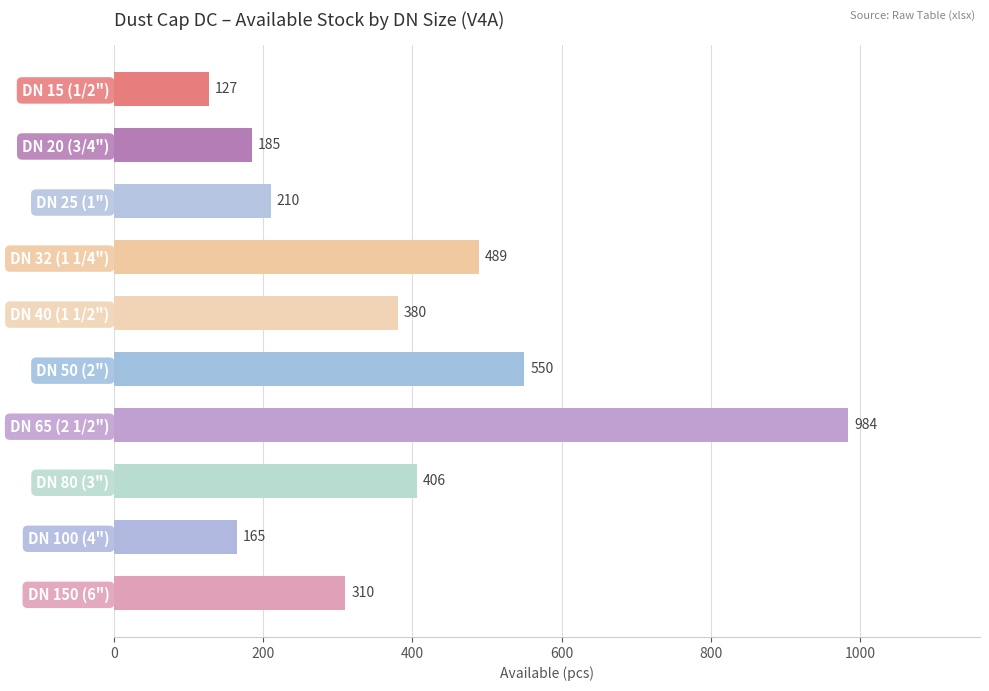

True or false: the data shows 310 at DN 150 (6").

True